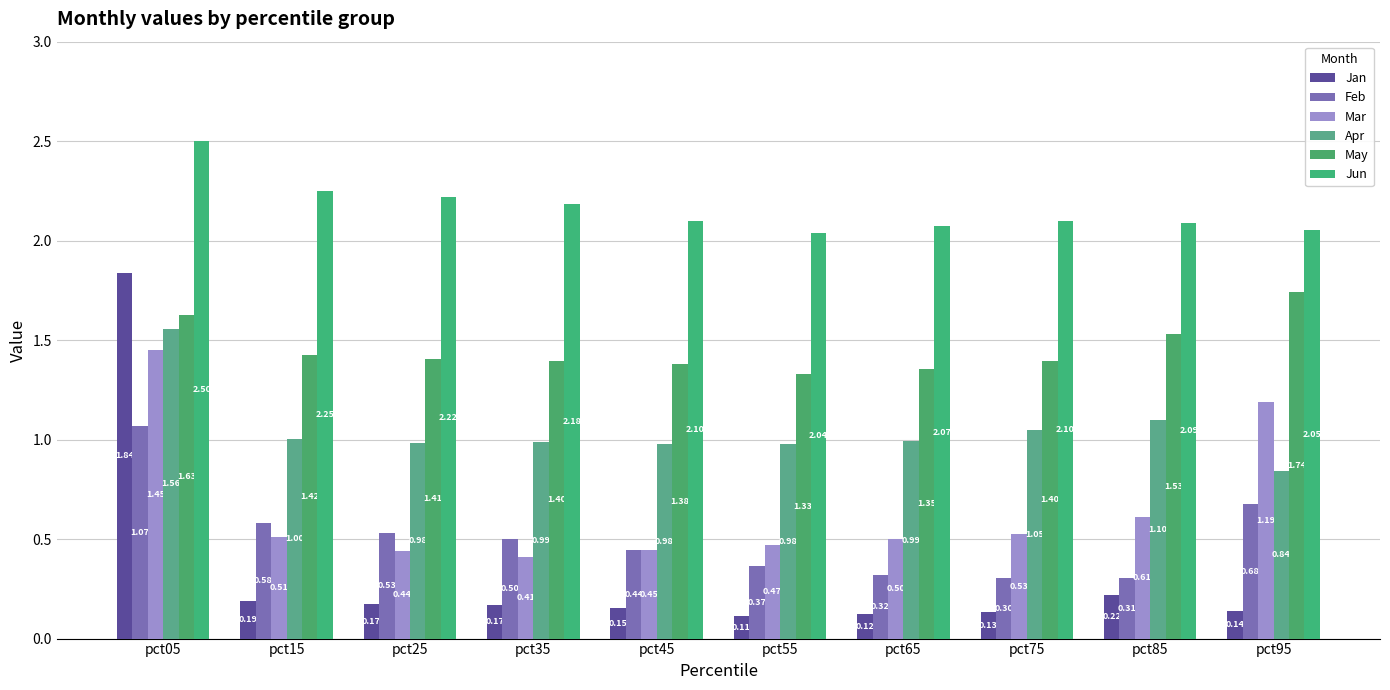

The Jun series shows 2.1 at pct65. True or false?

True